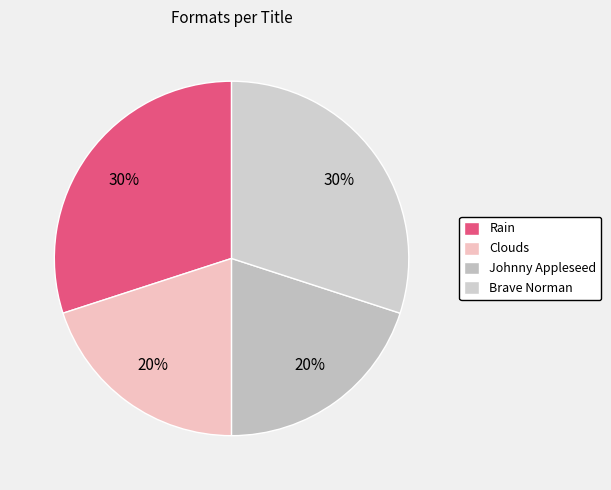

The Johnny Appleseed slice represents 5% of the pie. True or false?

False